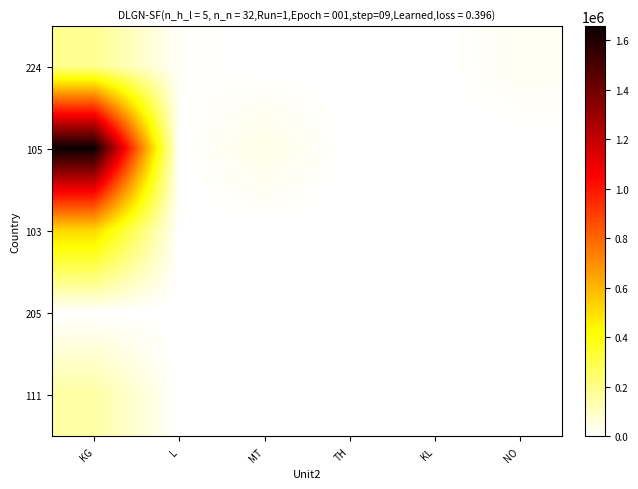

Between TH and MT, which is larger?

TH